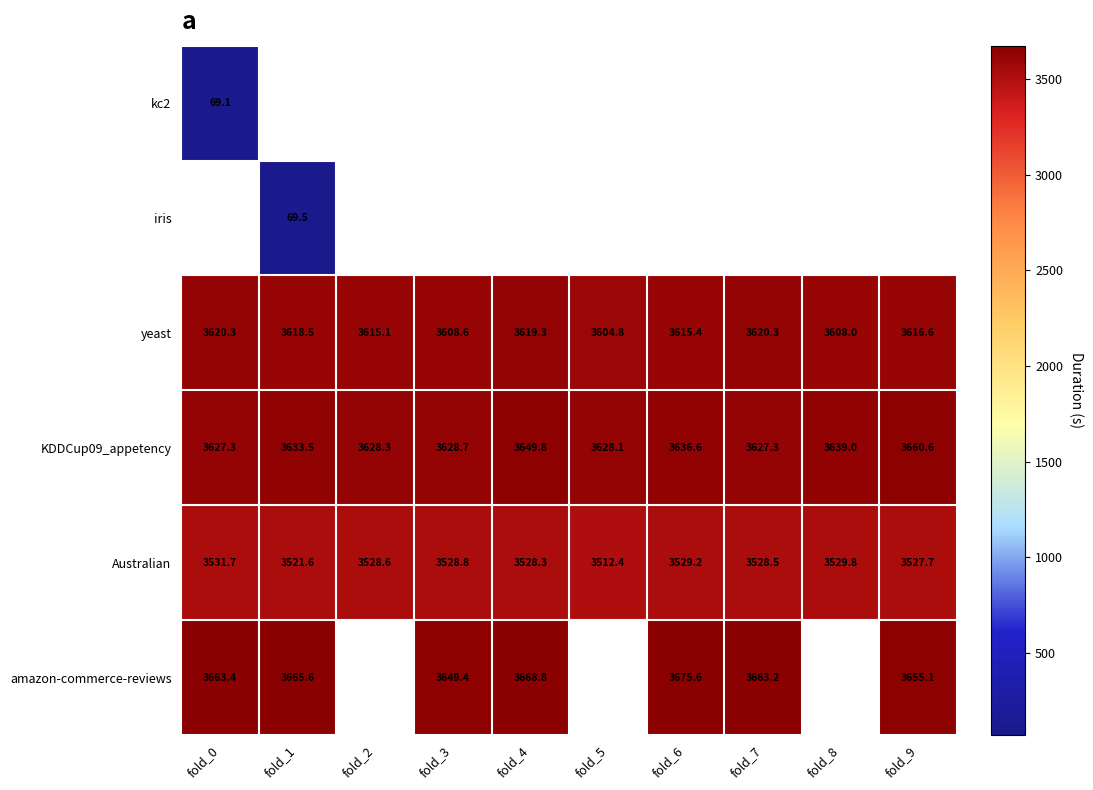

Which has a higher value, fold_5 or fold_6?

fold_6